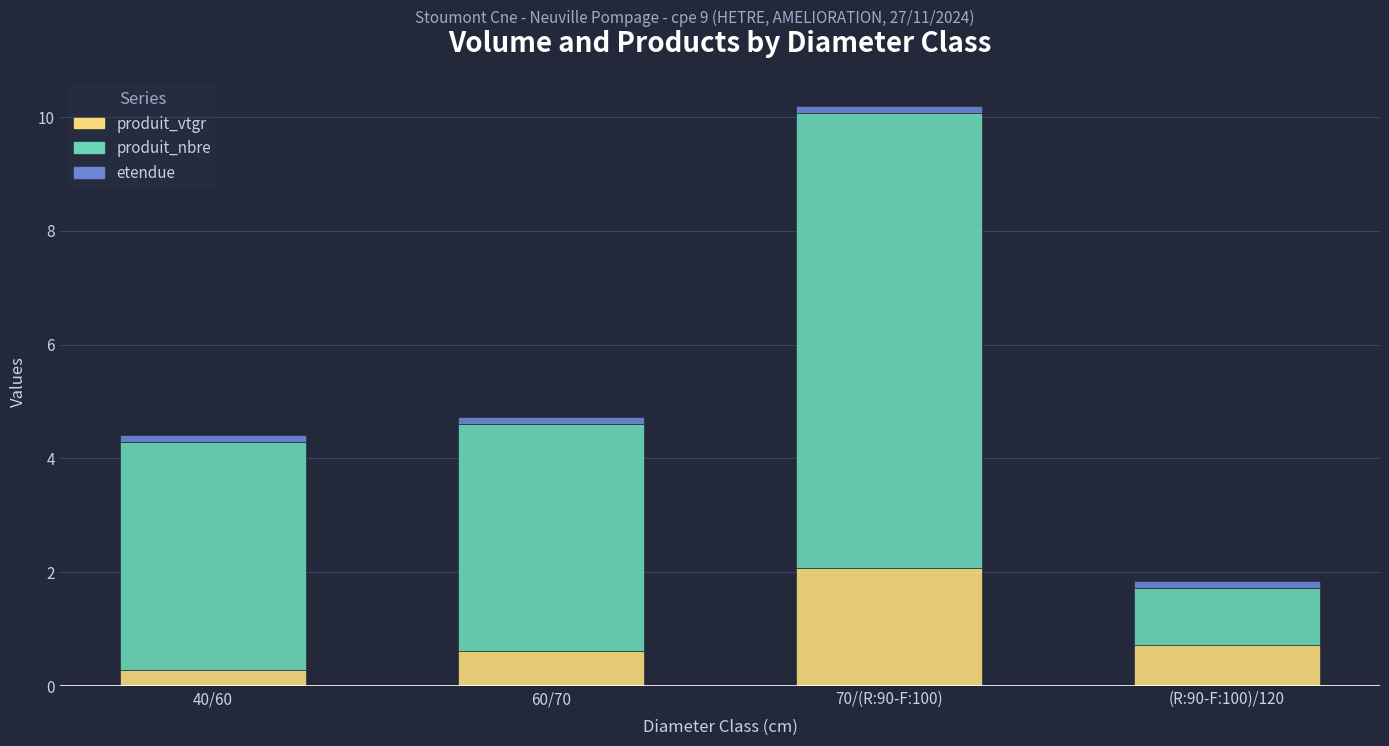

At which label does produit_vtgr reach its peak?

70/(R:90-F:100)